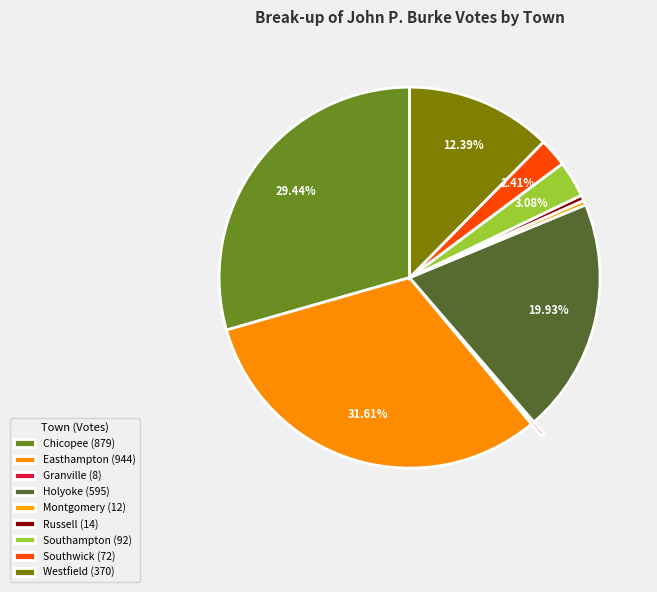

How much of the chart is everything except Easthampton?

68.4%